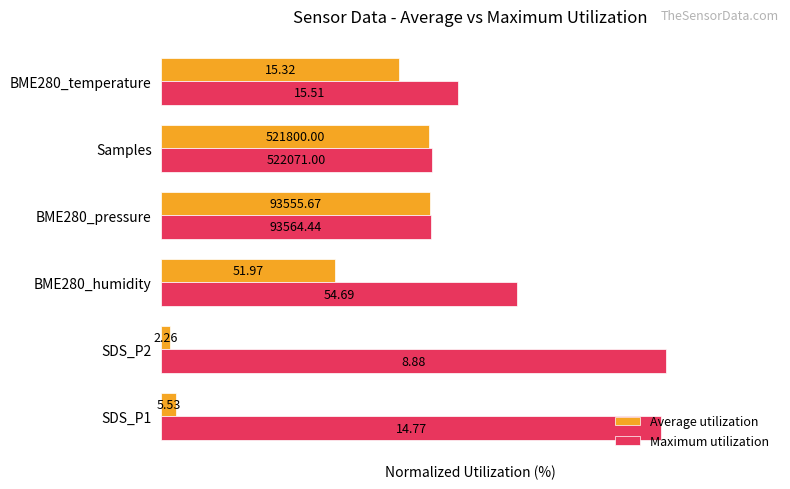

What are all the series names shown in the legend?

Average utilization, Maximum utilization